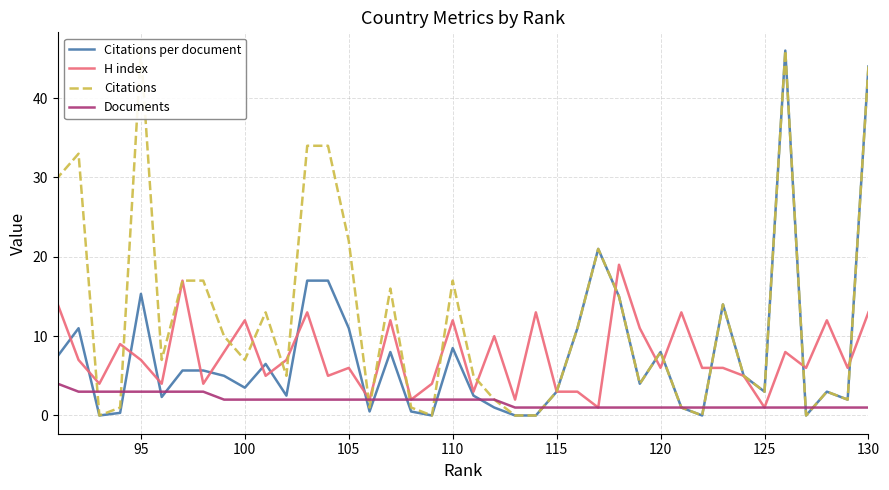

At how many categories does at least one series exceed 9?

24